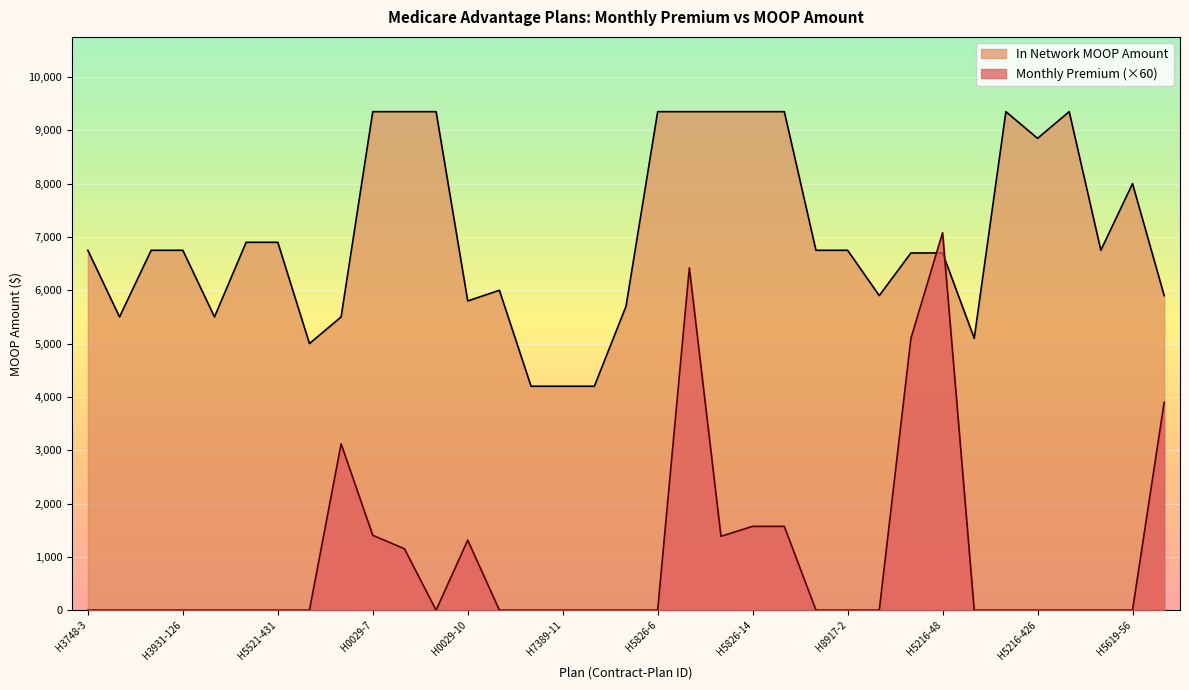

Does the chart display data point markers on the line(s)?

No